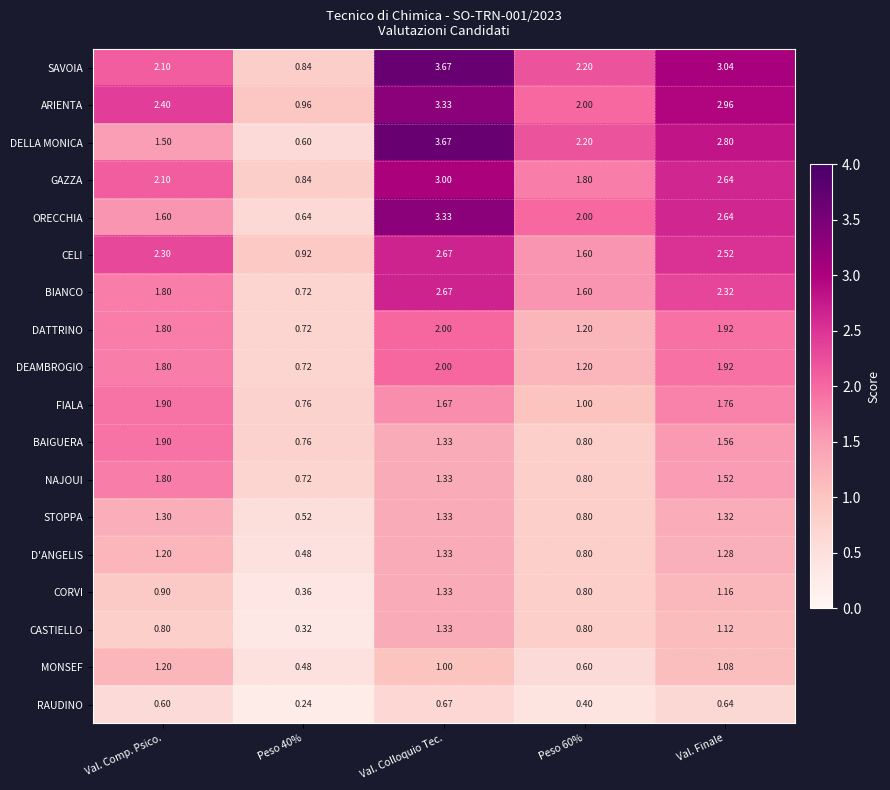

How many categories are shown in the chart?

5